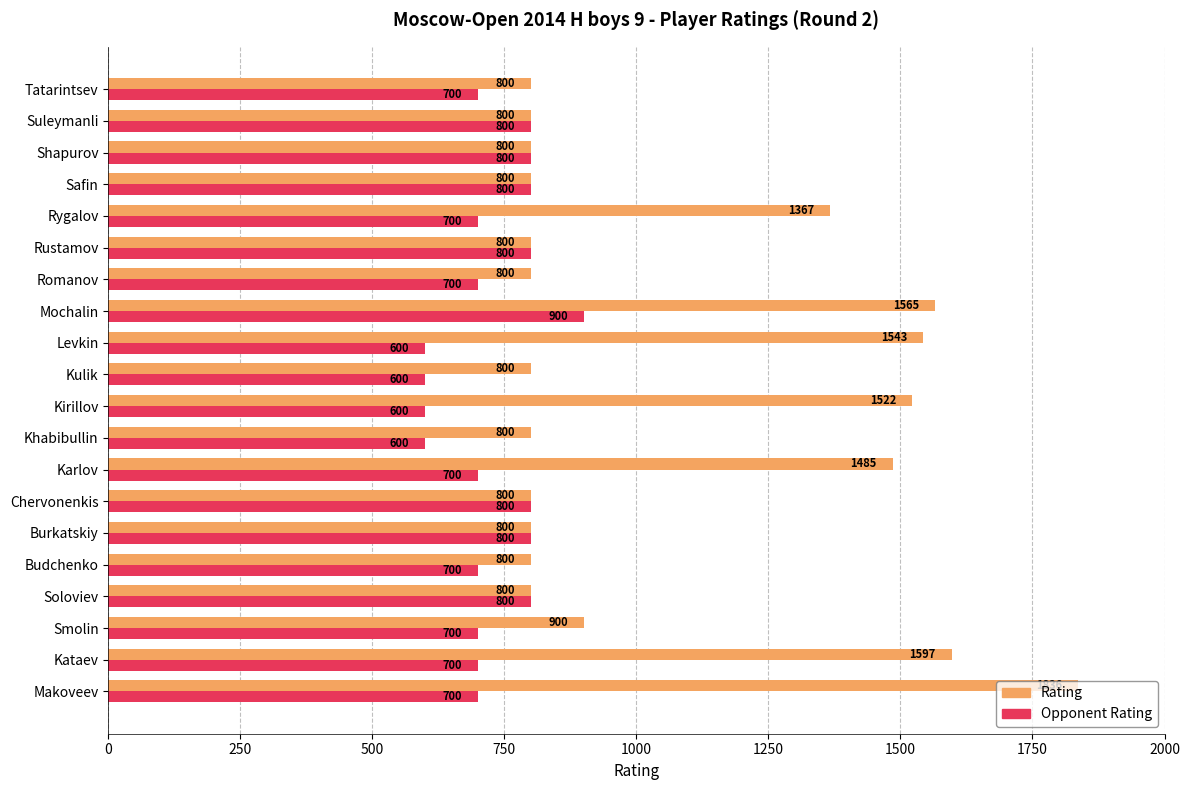

What is the highest value of the Opponent Rating series?

900